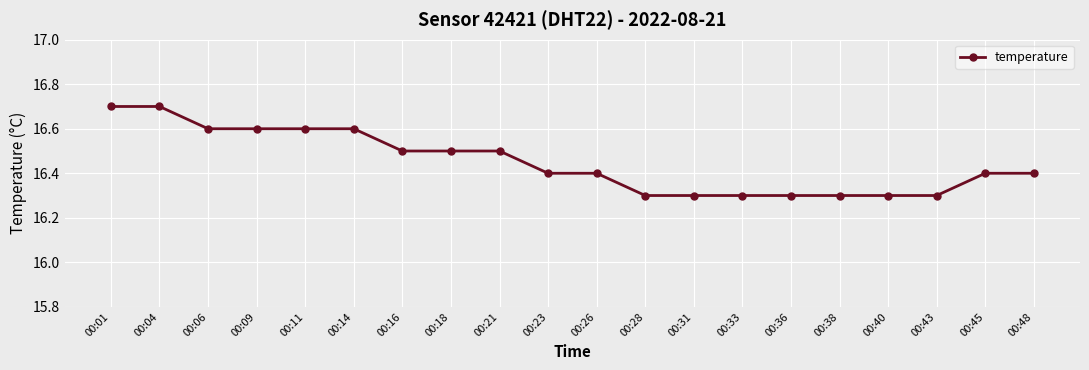

What is the sum of all values?

329.0